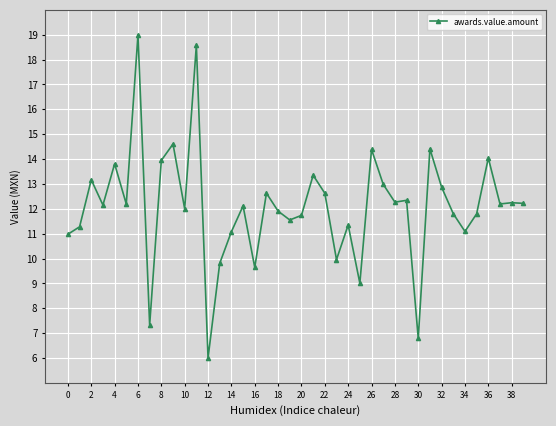

True or false: the data has more than 2 interior local peaks.

True